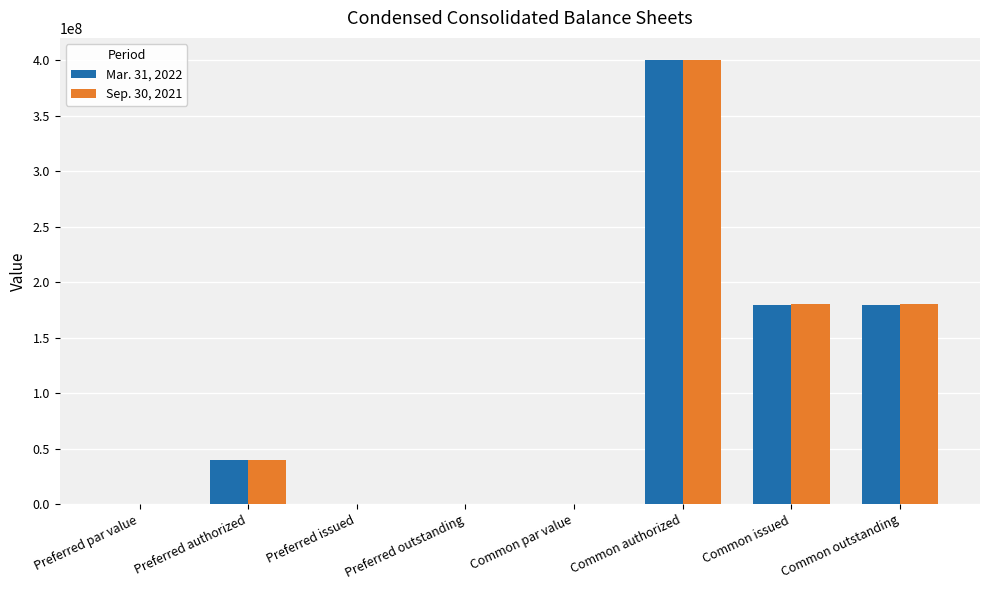

Is it true that Mar. 31, 2022 equals 66144174.1 at Preferred authorized?

False